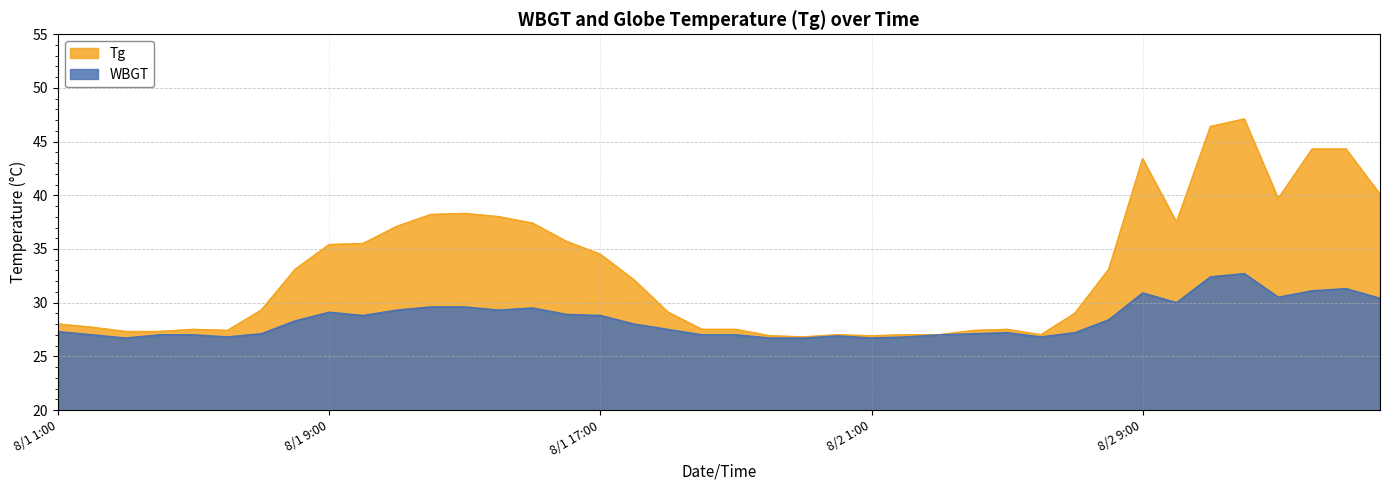

Reading right to left, list all the values displayed in this chart.

WBGT: 8/2 16:00=30.4	8/2 15:00=31.3	8/2 14:00=31.1	8/2 13:00=30.5	8/2 12:00=32.7	8/2 11:00=32.4	8/2 10:00=30.0	8/2 9:00=30.9	8/2 8:00=28.4	8/2 7:00=27.2	8/2 6:00=26.8	8/2 5:00=27.2	8/2 4:00=27.1	8/2 3:00=27.0	8/2 2:00=26.8	8/2 1:00=26.7	8/1 24:00=26.9	8/1 23:00=26.7	8/1 22:00=26.7	8/1 21:00=27.0	8/1 20:00=27.0	8/1 19:00=27.5	8/1 18:00=28.0	8/1 17:00=28.8	8/1 16:00=28.9	8/1 15:00=29.5	8/1 14:00=29.3	8/1 13:00=29.6	8/1 12:00=29.6	8/1 11:00=29.3	8/1 10:00=28.8	8/1 9:00=29.1	8/1 8:00=28.3	8/1 7:00=27.1	8/1 6:00=26.8	8/1 5:00=27.0	8/1 4:00=27.0	8/1 3:00=26.7	8/1 2:00=27.0	8/1 1:00=27.3
Tg: 8/2 16:00=40.1	8/2 15:00=44.3	8/2 14:00=44.3	8/2 13:00=39.7	8/2 12:00=47.1	8/2 11:00=46.4	8/2 10:00=37.5	8/2 9:00=43.4	8/2 8:00=33.1	8/2 7:00=29.0	8/2 6:00=27.0	8/2 5:00=27.5	8/2 4:00=27.4	8/2 3:00=27.0	8/2 2:00=27.0	8/2 1:00=26.9	8/1 24:00=27.0	8/1 23:00=26.8	8/1 22:00=26.9	8/1 21:00=27.5	8/1 20:00=27.5	8/1 19:00=29.1	8/1 18:00=32.1	8/1 17:00=34.5	8/1 16:00=35.7	8/1 15:00=37.4	8/1 14:00=38.0	8/1 13:00=38.3	8/1 12:00=38.2	8/1 11:00=37.1	8/1 10:00=35.5	8/1 9:00=35.4	8/1 8:00=33.1	8/1 7:00=29.3	8/1 6:00=27.4	8/1 5:00=27.5	8/1 4:00=27.3	8/1 3:00=27.3	8/1 2:00=27.7	8/1 1:00=28.0